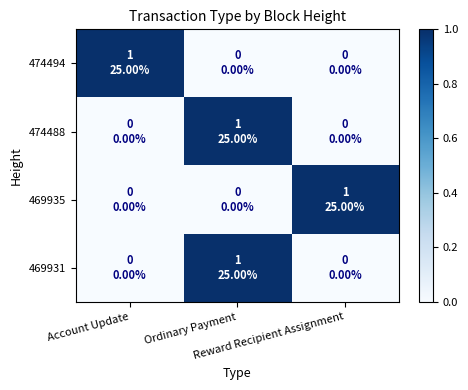

Between Reward Recipient Assignment and Account Update, which is larger?

Account Update